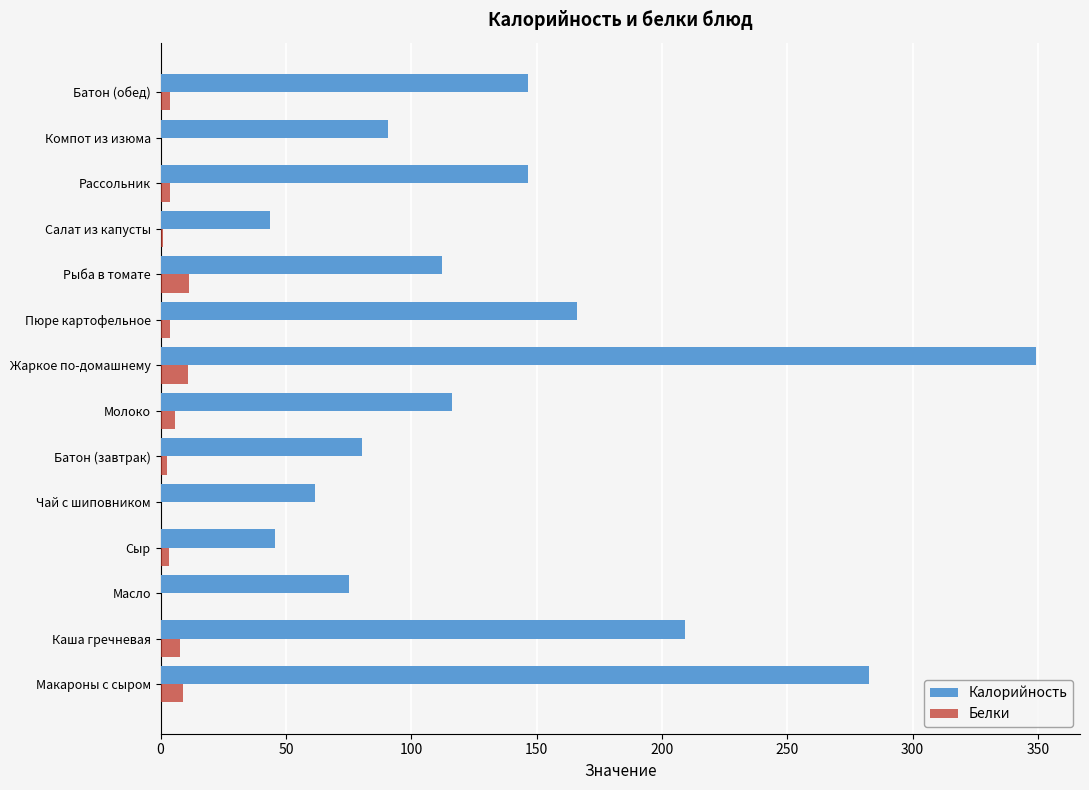

Is it true that Белки equals 11.5 at Рыба в томате?

True